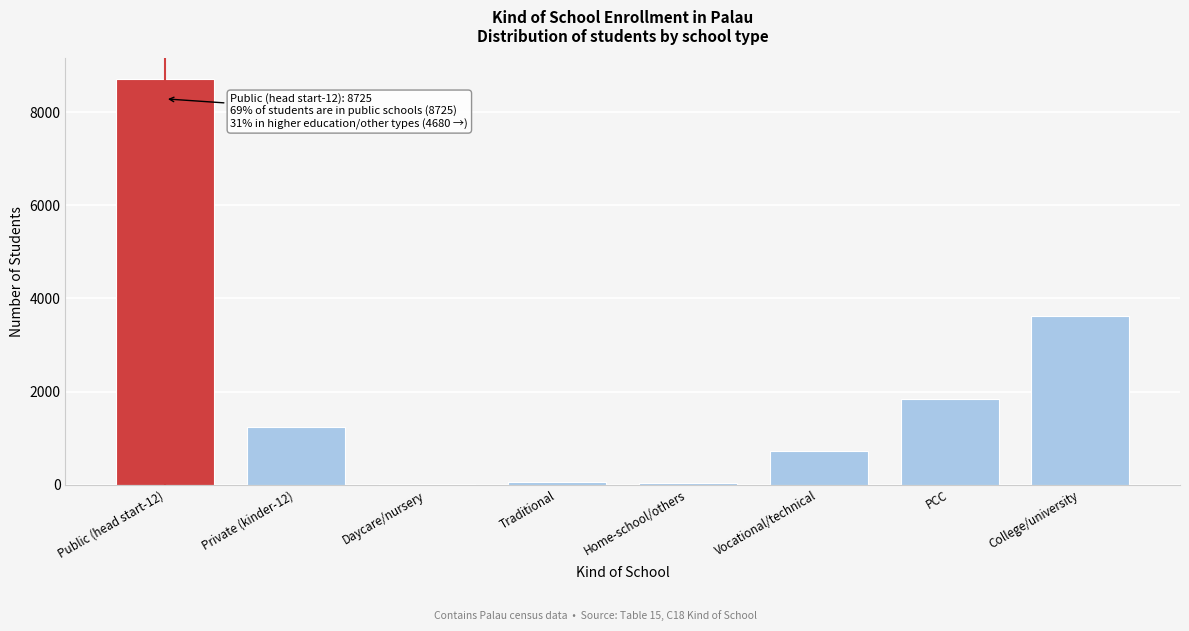

What is the sum of the values at PCC and Vocational/technical?

2557